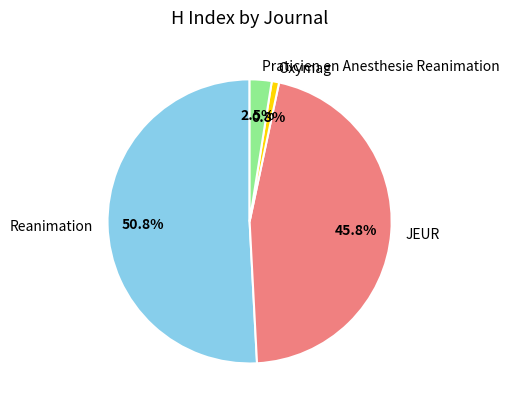

To the nearest percent, what percentage of the pie is Oxymag?

1%